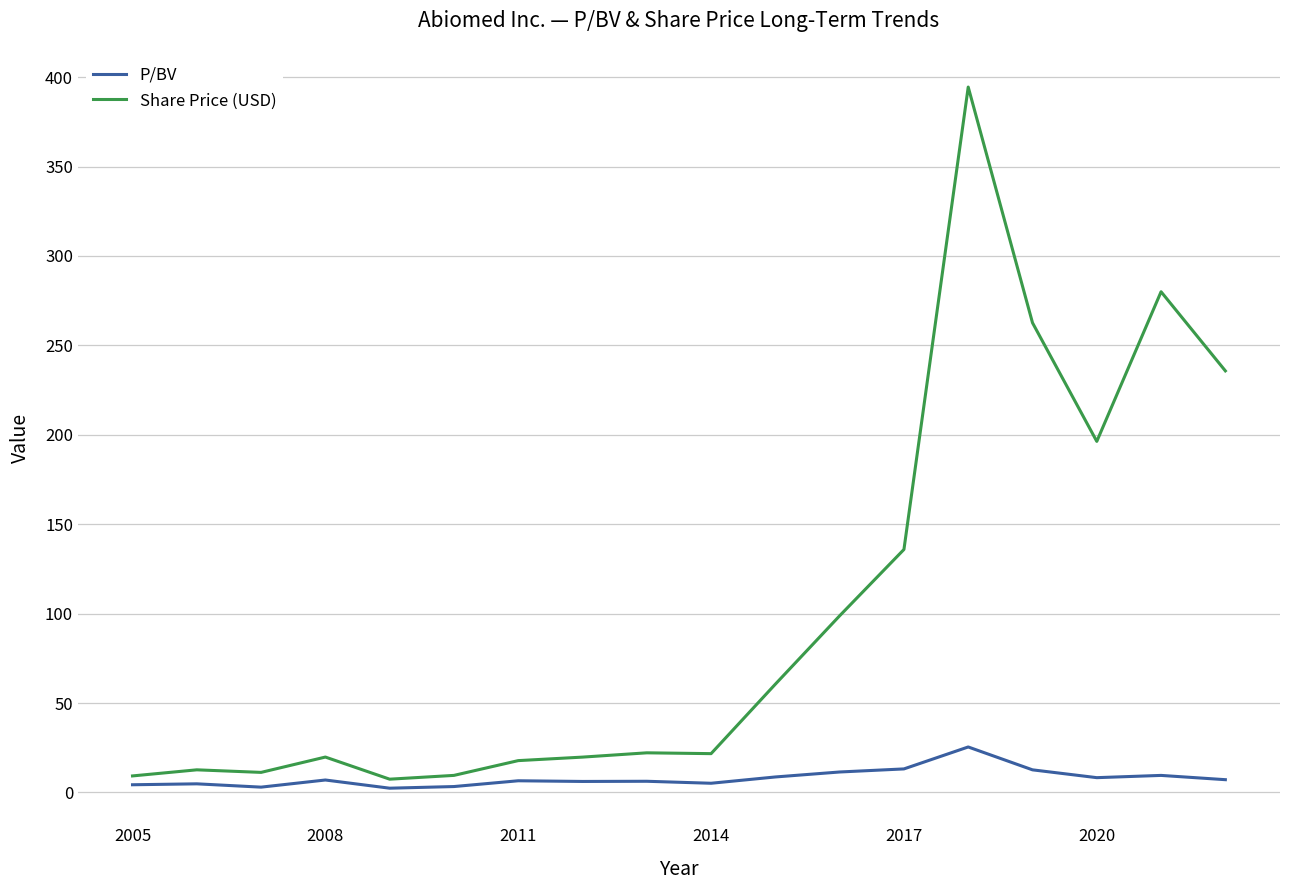

True or false: Share Price (USD) and P/BV cross at least once.

False